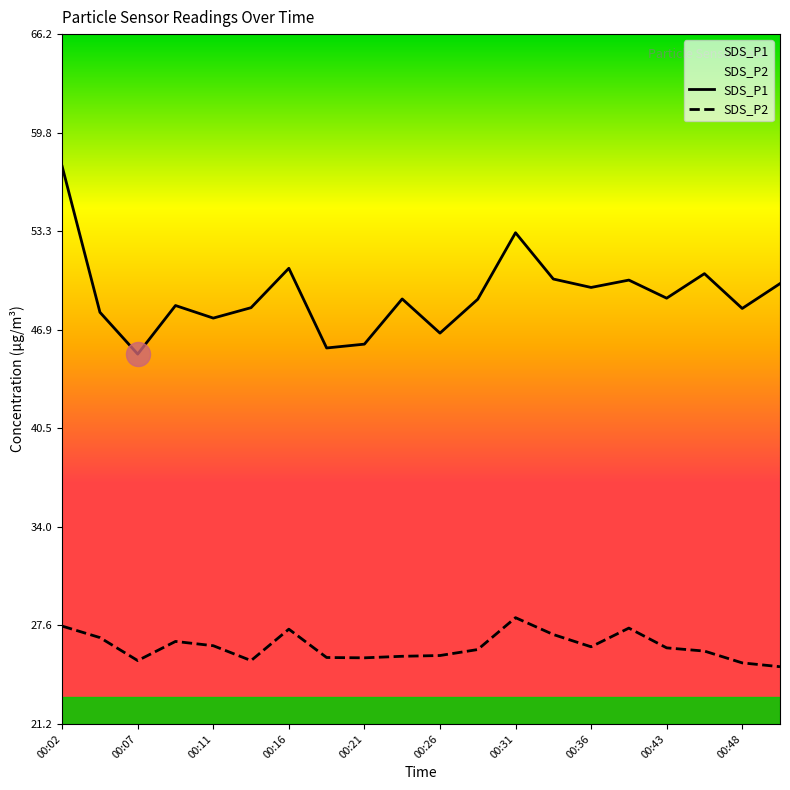

What are all the series names shown in the legend?

SDS_P1, SDS_P2